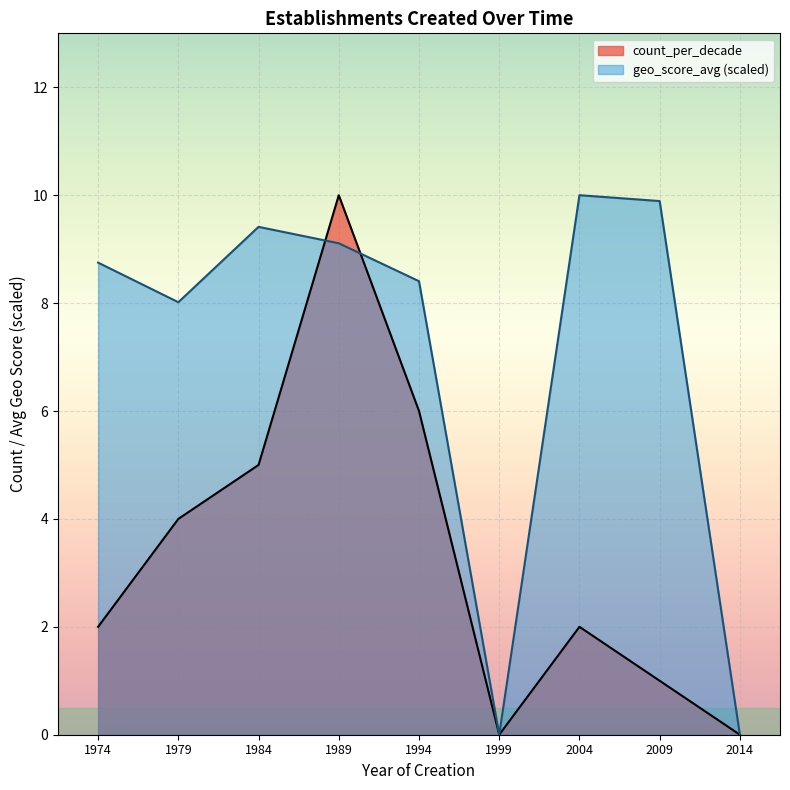

True or false: geo_score_avg has more than 0 points higher than both neighbors.

True